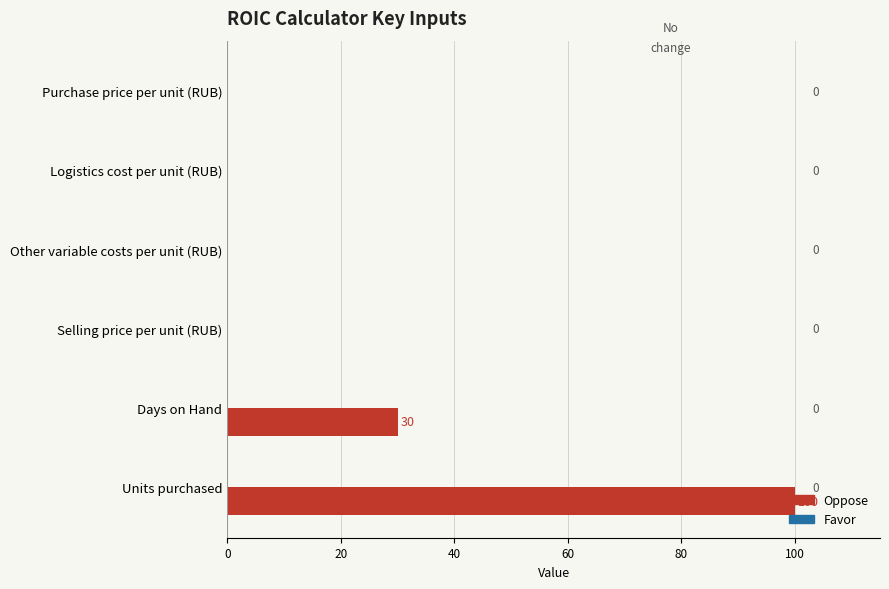

What is the change in value from Selling price per unit (RUB) to Units purchased?

+100